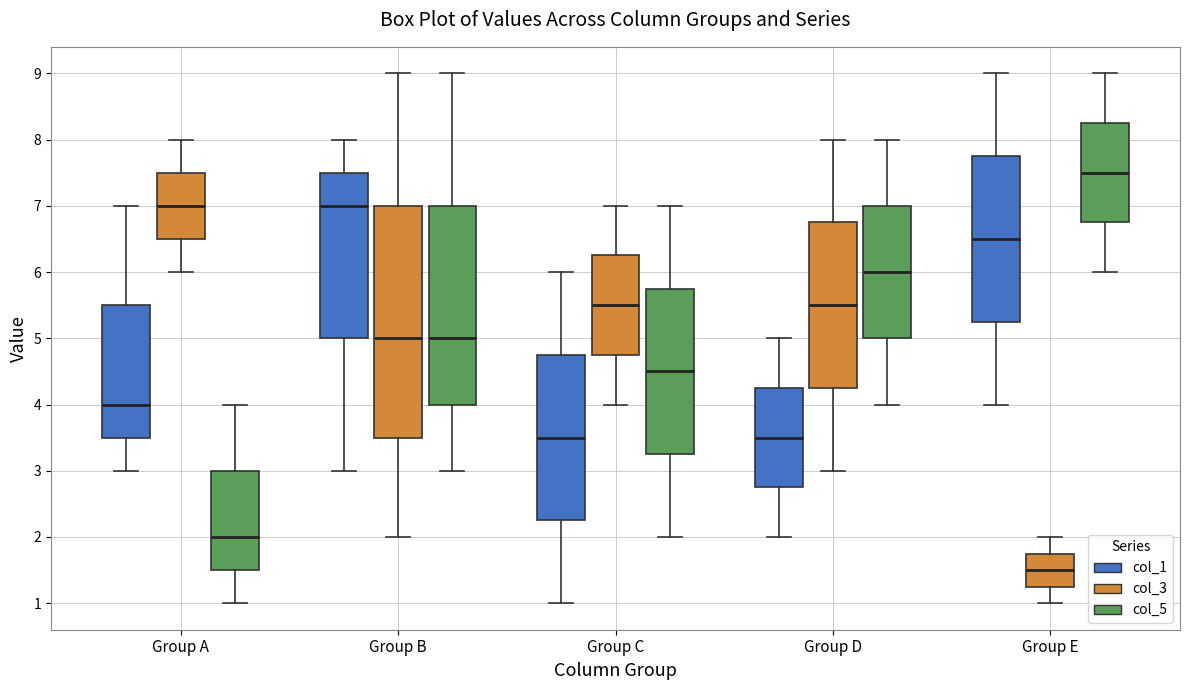

Reading left to right, transcribe this box plot: for each box, give where its median line is, the range the box spans, and where its two whiskers end, as read against the y-axis. The values are not printed on the chart, so give them approximately, as read against the axis.

Group A (col_1): median 4.0, box 3.5 to 5.5, whiskers 3.0 to 7.0
Group A (col_3): median 7.0, box 6.5 to 7.5, whiskers 6.0 to 8.0
Group A (col_5): median 2.0, box 1.5 to 3.0, whiskers 1.0 to 4.0
Group B (col_1): median 7.0, box 5.0 to 7.5, whiskers 3.0 to 8.0
Group B (col_3): median 5.0, box 3.5 to 7.0, whiskers 2.0 to 9.0
Group B (col_5): median 5.0, box 4.0 to 7.0, whiskers 3.0 to 9.0
Group C (col_1): median 3.5, box 2.3 to 4.8, whiskers 1.0 to 6.0
Group C (col_3): median 5.5, box 4.8 to 6.3, whiskers 4.0 to 7.0
Group C (col_5): median 4.5, box 3.3 to 5.8, whiskers 2.0 to 7.0
Group D (col_1): median 3.5, box 2.8 to 4.3, whiskers 2.0 to 5.0
Group D (col_3): median 5.5, box 4.3 to 6.8, whiskers 3.0 to 8.0
Group D (col_5): median 6.0, box 5.0 to 7.0, whiskers 4.0 to 8.0
Group E (col_1): median 6.5, box 5.3 to 7.8, whiskers 4.0 to 9.0
Group E (col_3): median 1.5, box 1.3 to 1.8, whiskers 1.0 to 2.0
Group E (col_5): median 7.5, box 6.8 to 8.3, whiskers 6.0 to 9.0